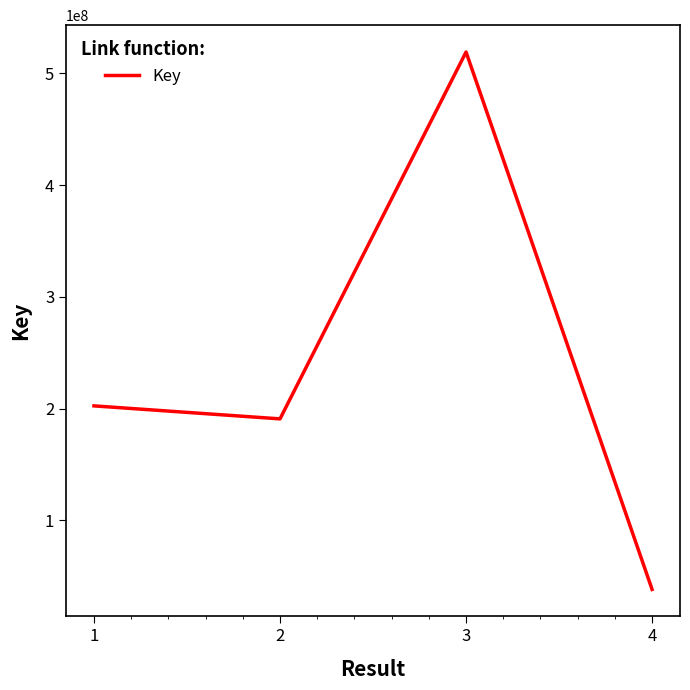

Between 2 and 3, which is larger?

3